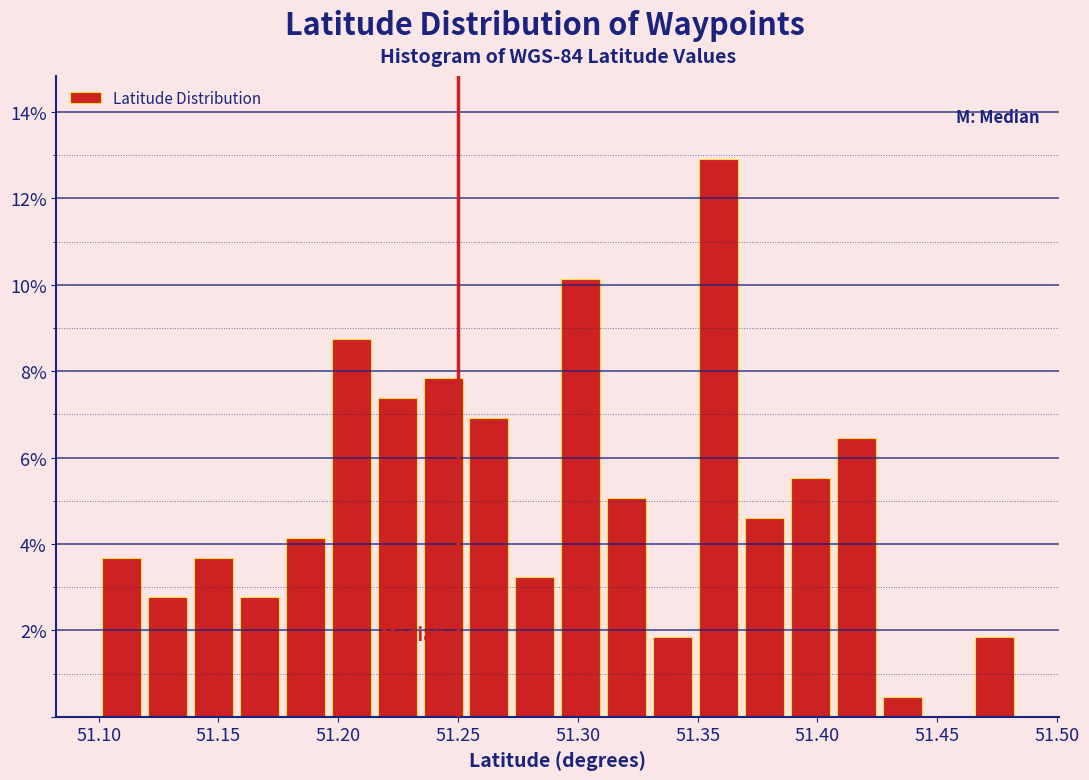

Around what value on the x-axis is the tallest bar? Give the approximate position of its centre, as read against the axis.

51.360